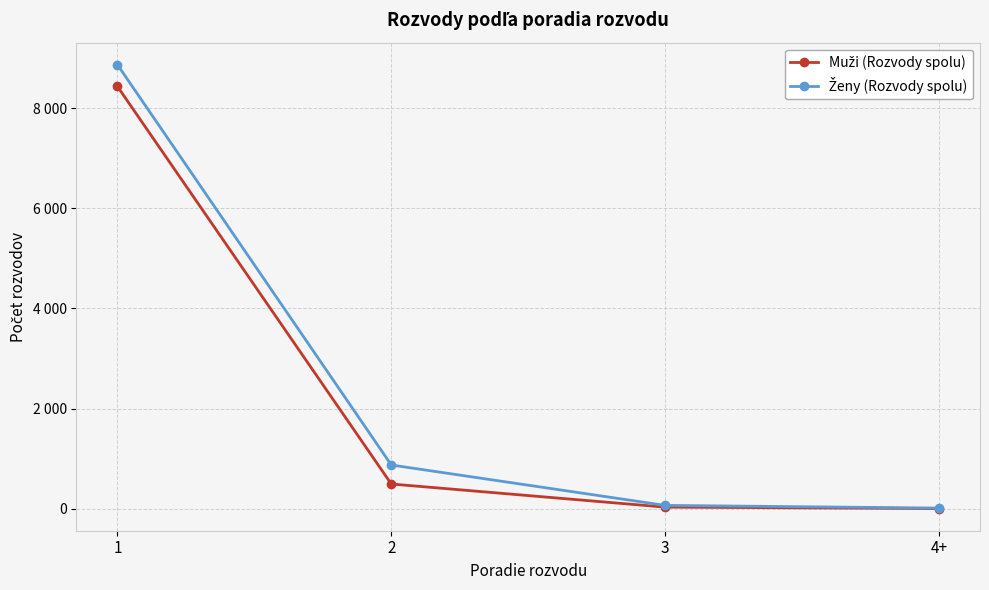

Which series changed the most between 1 and 2?

Ženy (Rozvody spolu)